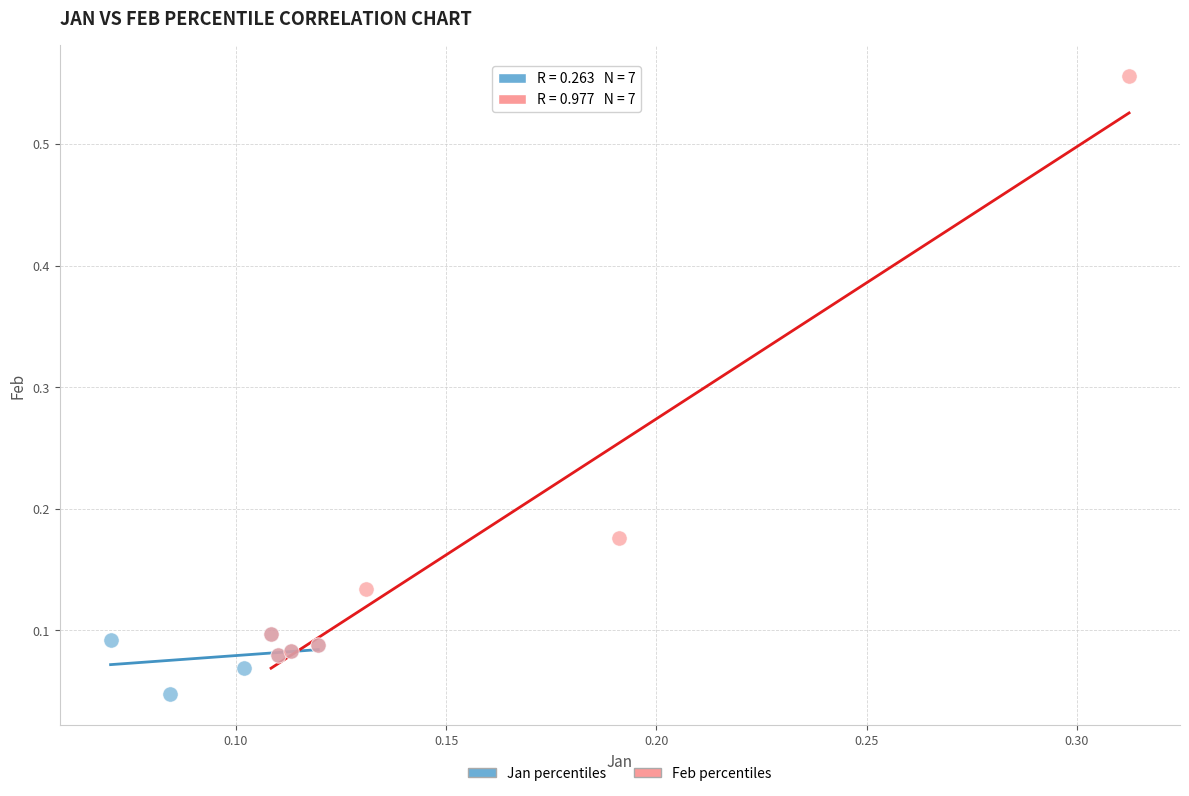

Which series reaches the minimum Y coordinate?

Jan percentiles